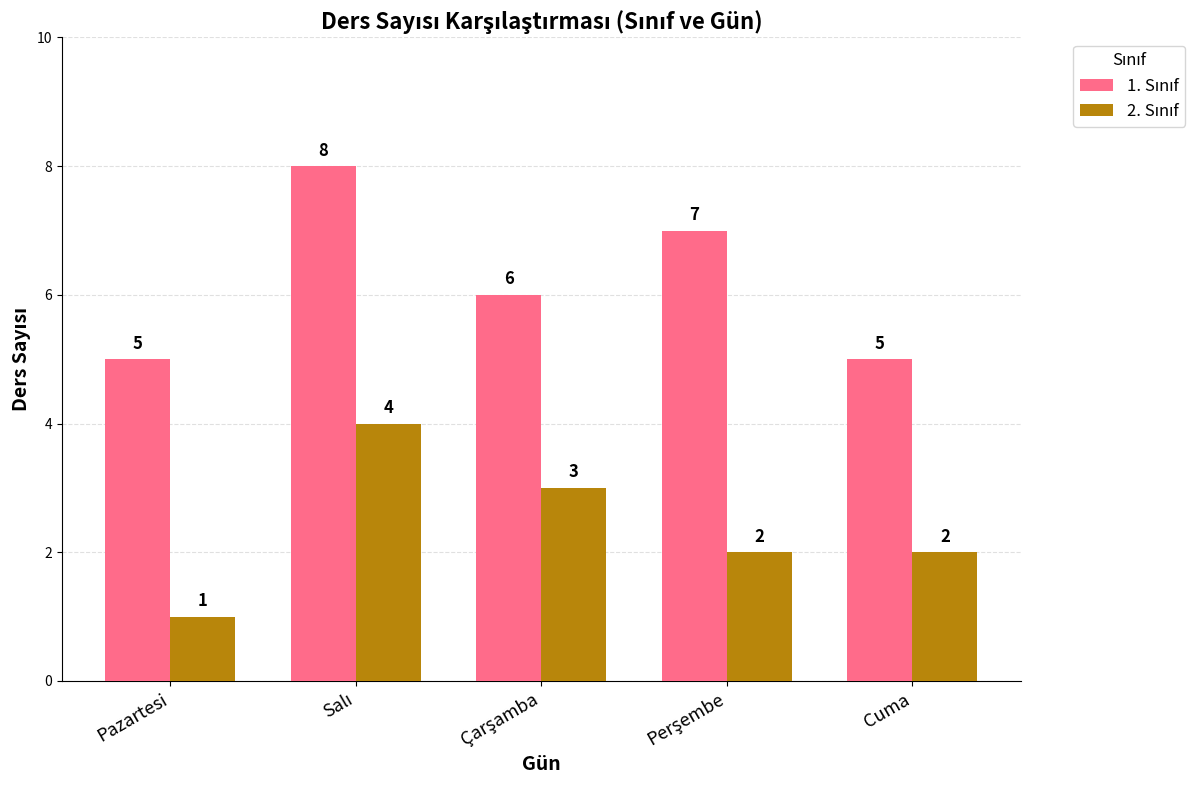

What is the spread (max minus min) of values at Pazartesi?

4